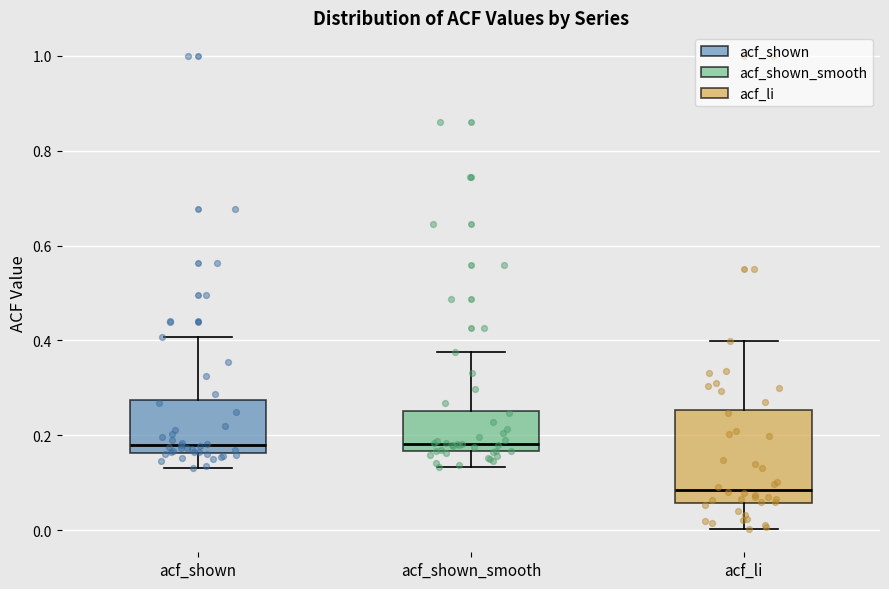

Which box has the lowest median line?

acf_li